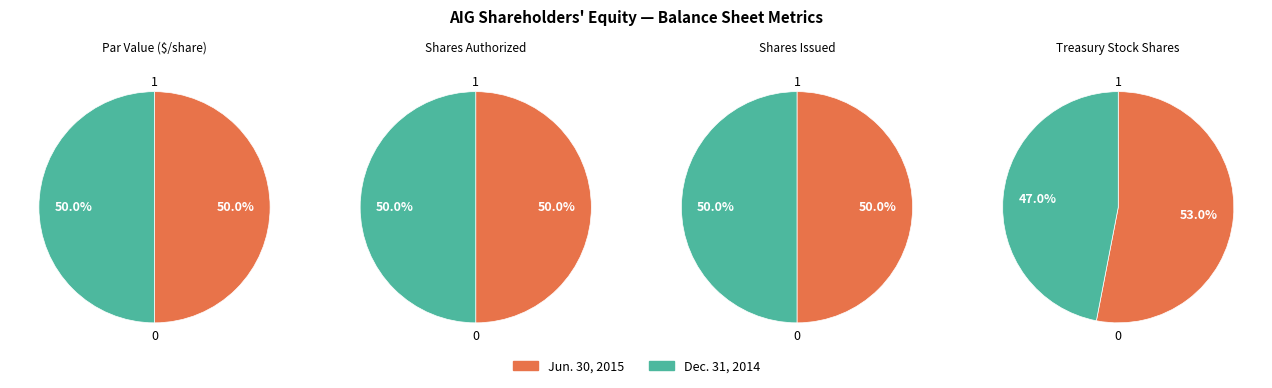

How many slices are in this pie chart?

2